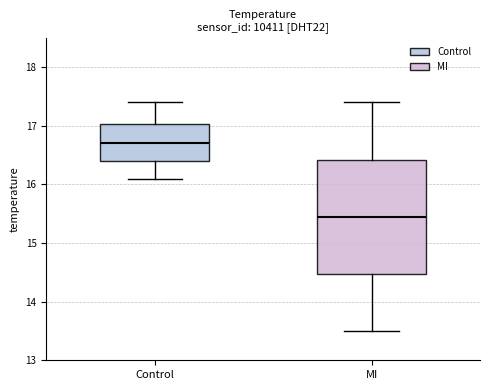

Which box is the tallest, from its lower edge to its upper edge?

MI